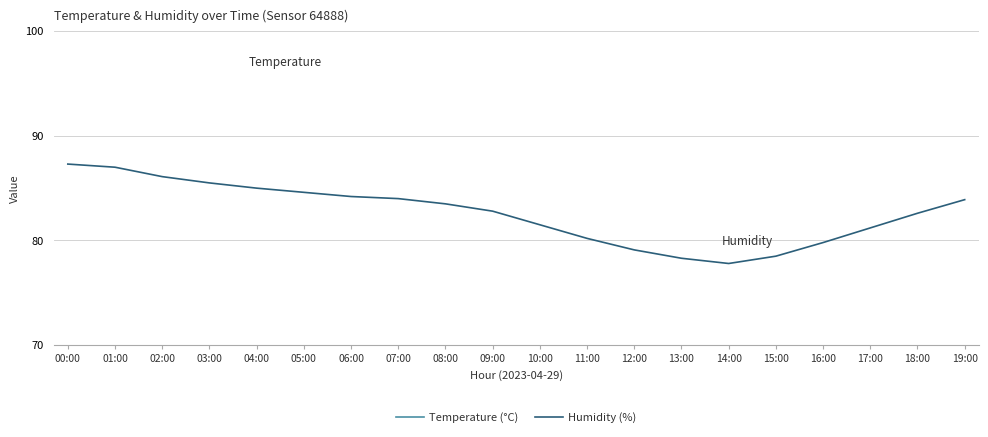

True or false: Humidity (%) and Temperature (°C) cross at least once.

False